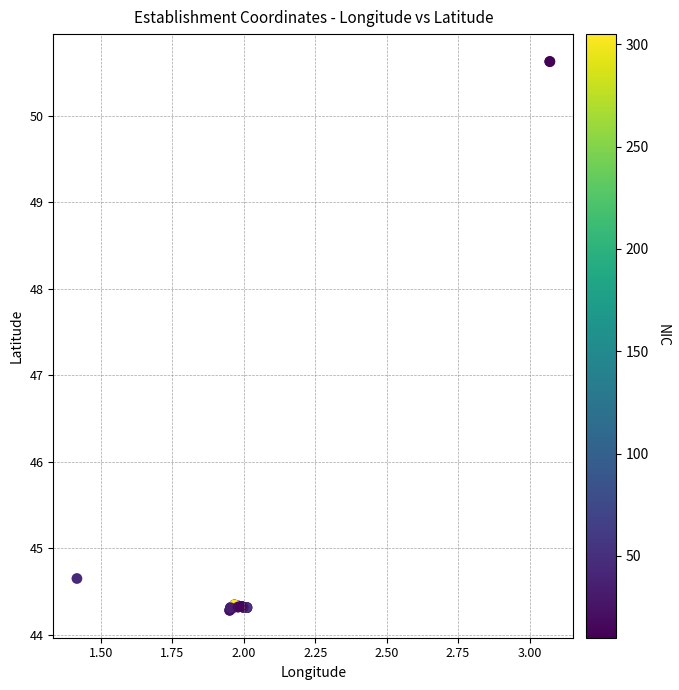

What Y value in the scatter plot is closest to 47?

44.7